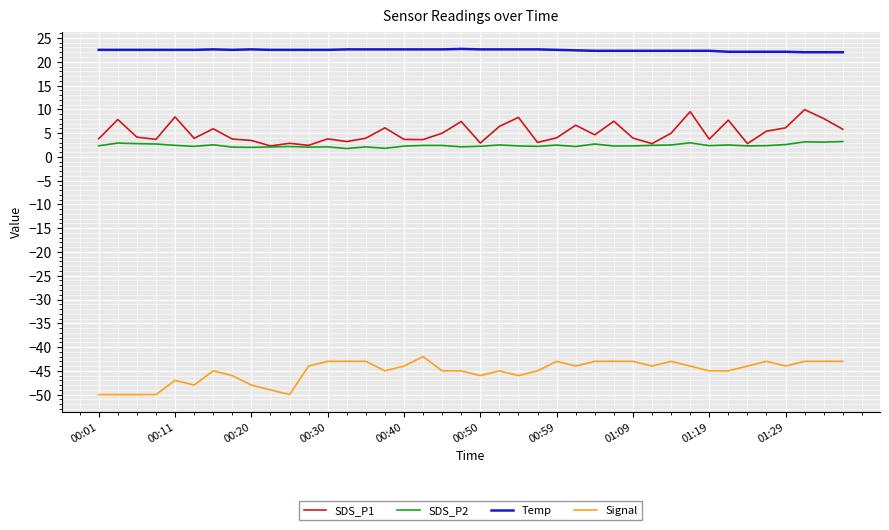

Rank the series by their maximum value, from lowest to highest.

Signal, SDS_P2, SDS_P1, Temp